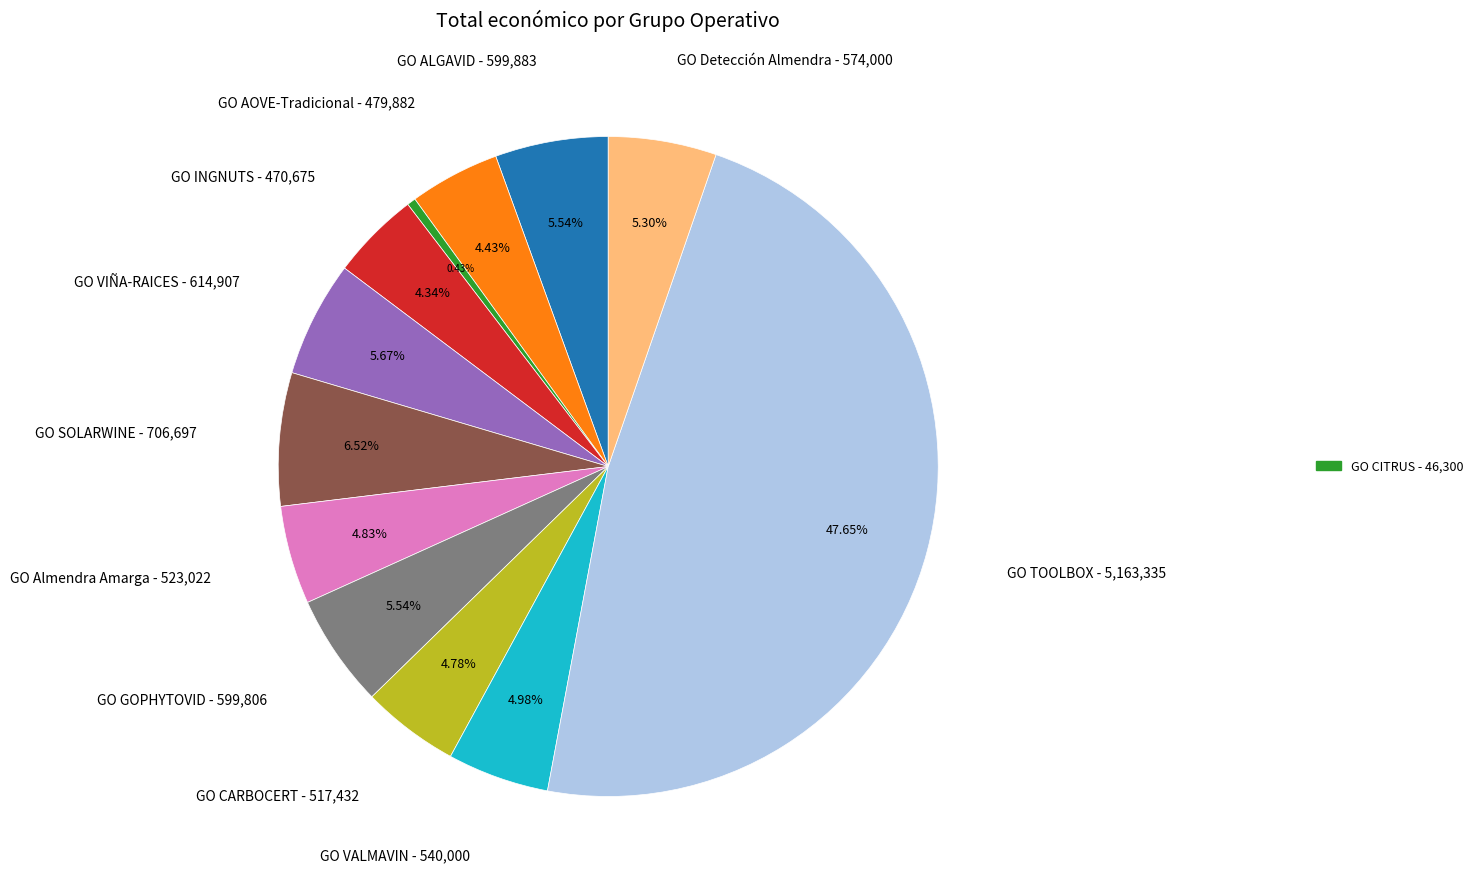

How many slices are in this pie chart?

12